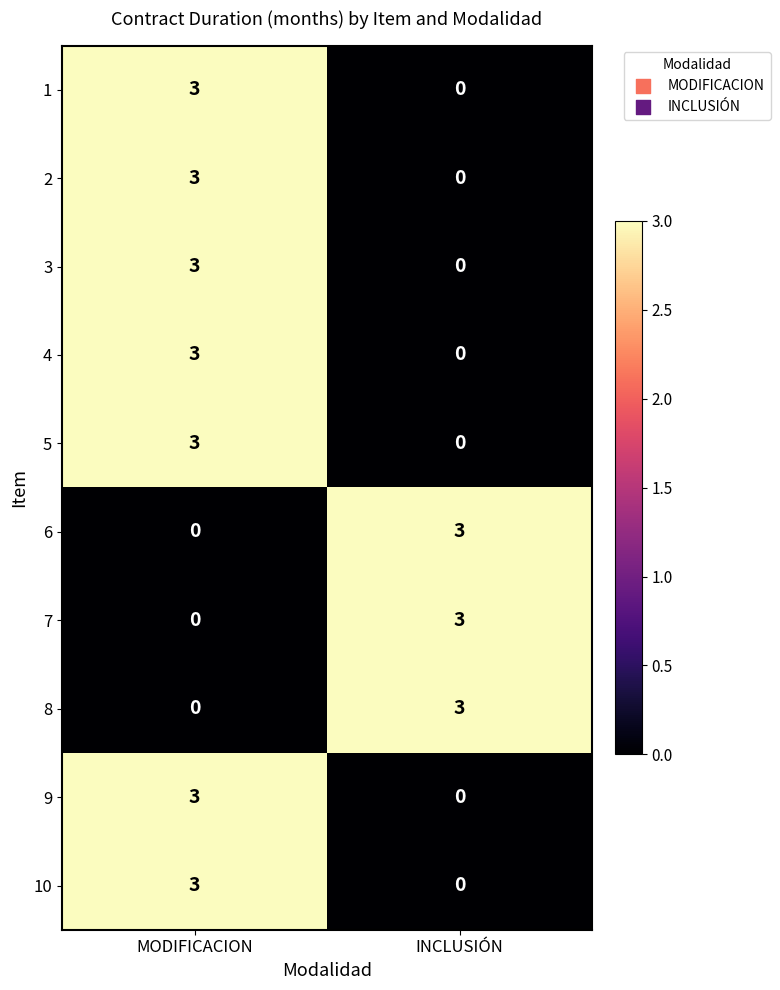

What is the maximum value for 9?

3